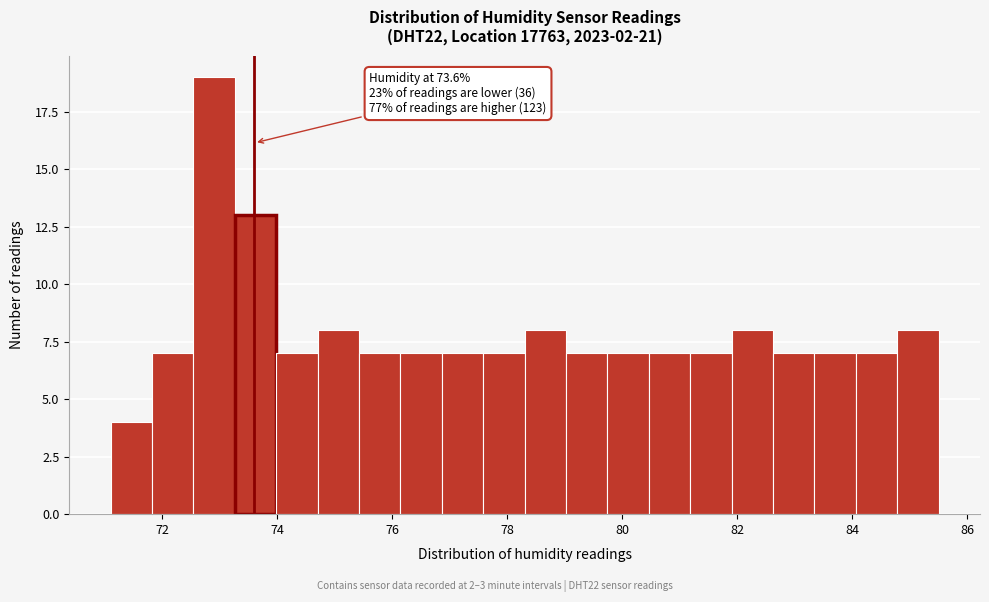

Around what value on the x-axis is the tallest bar? Give the approximate position of its centre, as read against the axis.

73.0